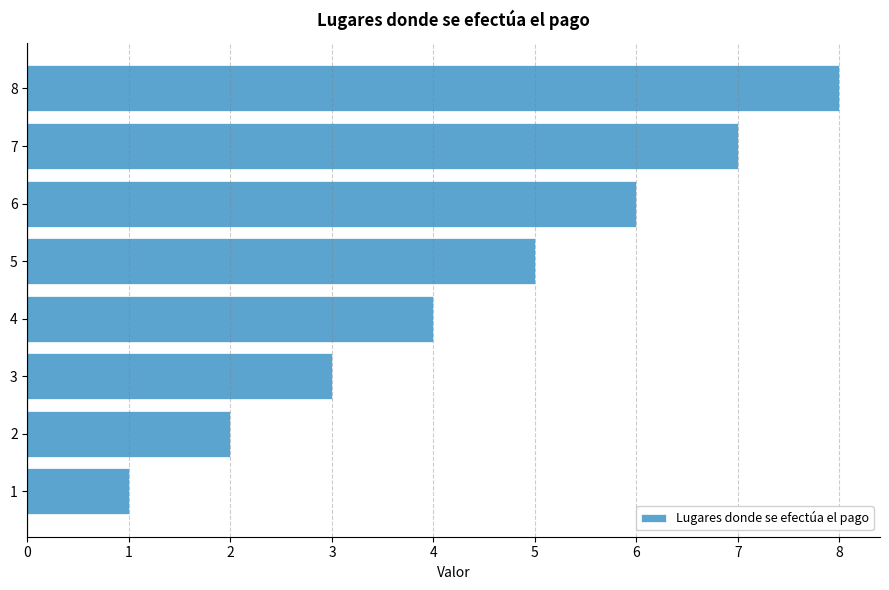

The value at 5 is 8. True or false?

False